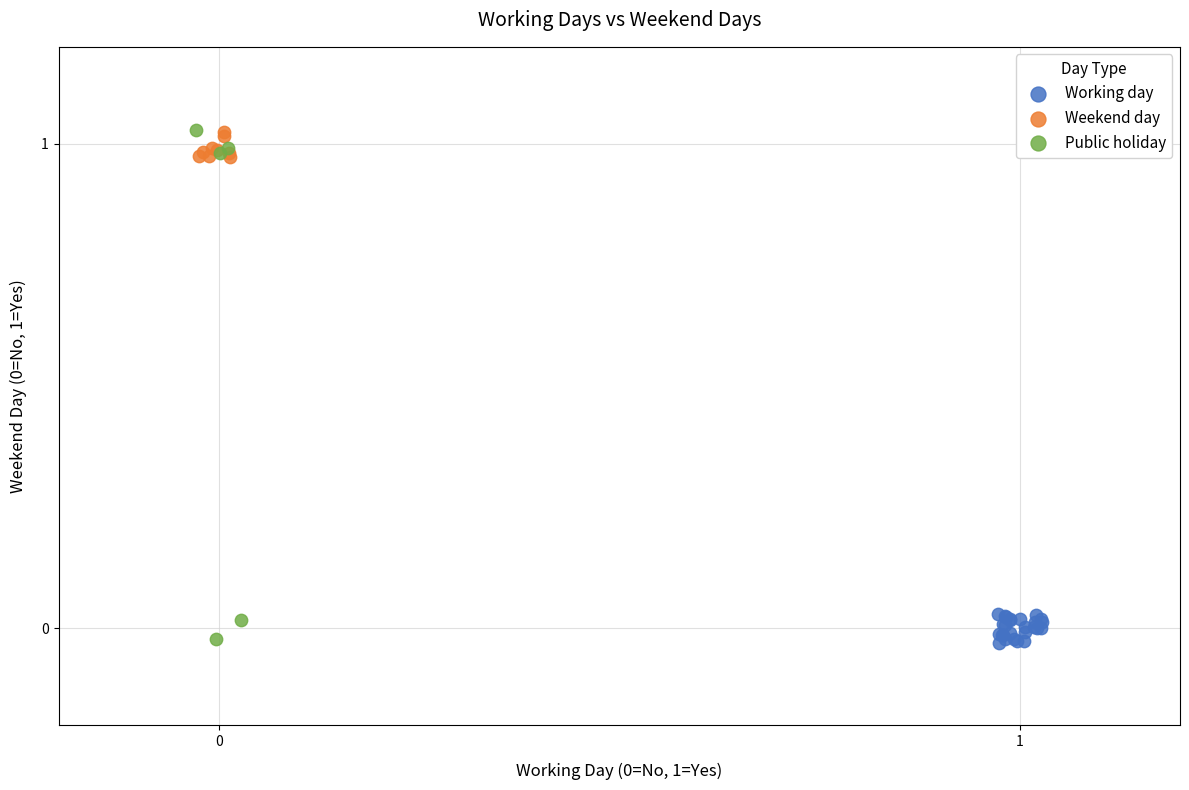

Which series has the largest Y range (max minus min)?

Public holiday